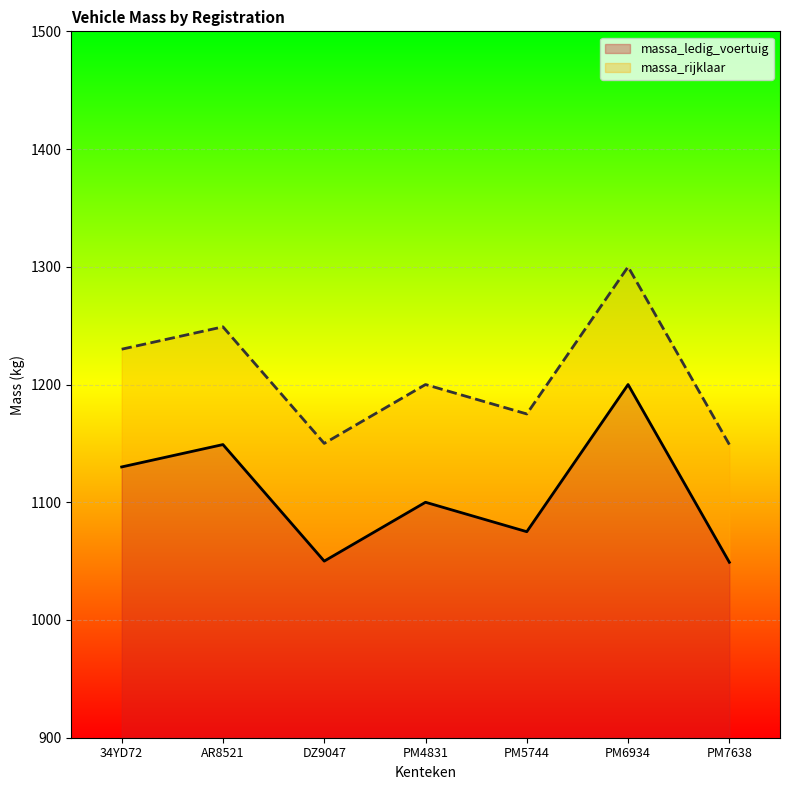

Reading left to right, what are all the values shown in this chart?

massa_ledig_voertuig: 34YD72=1130	AR8521=1149	DZ9047=1050	PM4831=1100	PM5744=1075	PM6934=1200	PM7638=1049
massa_rijklaar: 34YD72=1230	AR8521=1249	DZ9047=1150	PM4831=1200	PM5744=1175	PM6934=1300	PM7638=1149